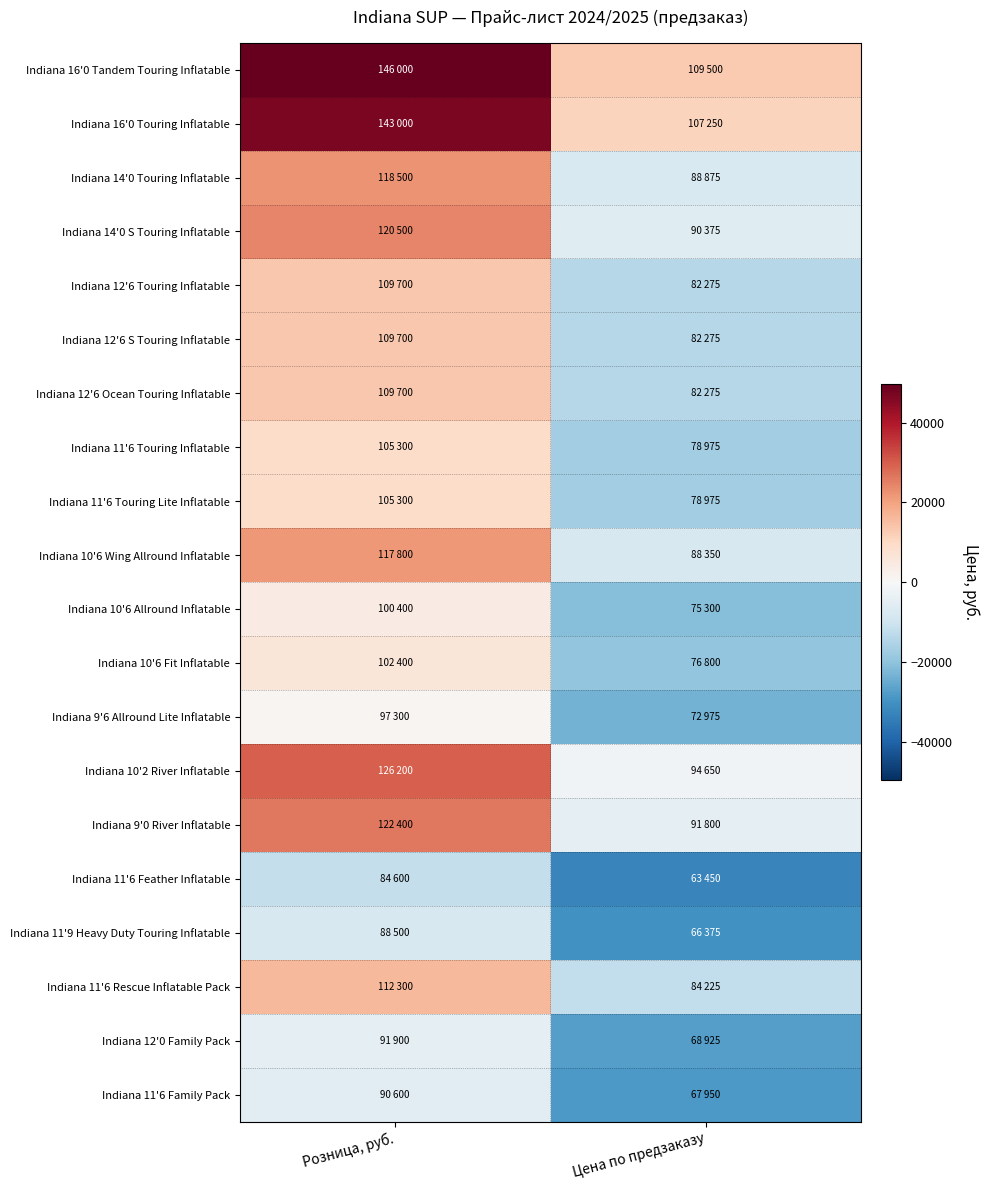

Rank the series at Розница, руб. from lowest to highest value.

Indiana 11'6 Feather Inflatable, Indiana 11'9 Heavy Duty Touring Inflatable, Indiana 11'6 Family Pack, Indiana 12'0 Family Pack, Indiana 9'6 Allround Lite Inflatable, Indiana 10'6 Allround Inflatable, Indiana 10'6 Fit Inflatable, Indiana 11'6 Touring Inflatable, Indiana 11'6 Touring Lite Inflatable, Indiana 12'6 Touring Inflatable, Indiana 12'6 S Touring Inflatable, Indiana 12'6 Ocean Touring Inflatable, Indiana 11'6 Rescue Inflatable Pack, Indiana 10'6 Wing Allround Inflatable, Indiana 14'0 Touring Inflatable, Indiana 14'0 S Touring Inflatable, Indiana 9'0 River Inflatable, Indiana 10'2 River Inflatable, Indiana 16'0 Touring Inflatable, Indiana 16'0 Tandem Touring Inflatable